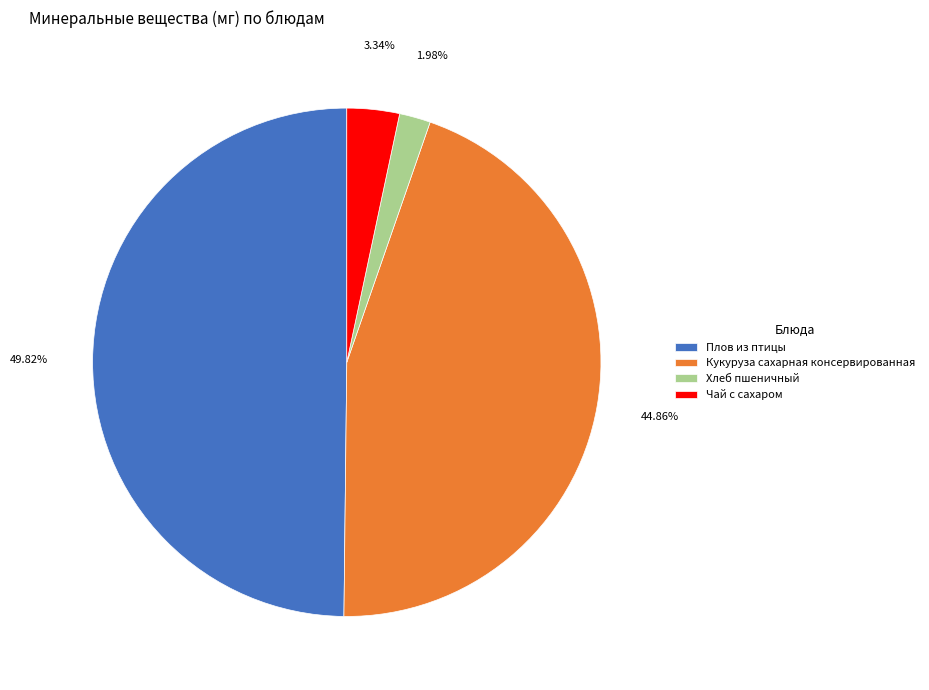

Rank the categories by value from lowest to highest.

Хлеб пшеничный, Чай с сахаром, Кукуруза сахарная консервированная, Плов из птицы